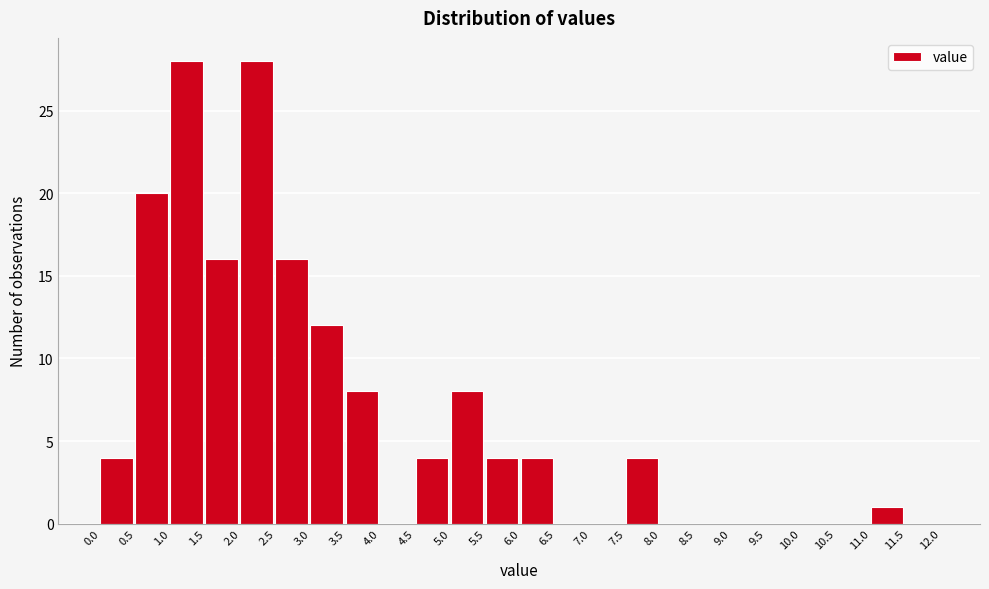

Reading left to right, list every bar in this chart as the range it spans on the x-axis followed by its height. The values are not printed on the chart, so give them approximately, as read against the axis.

0.0 to 0.5: 4
0.5 to 1.0: 20
1.0 to 1.5: 28
1.5 to 2.0: 16
2.0 to 2.5: 28
2.5 to 3.0: 16
3.0 to 3.5: 12
3.5 to 4.0: 8
4.0 to 4.5: 0
4.5 to 5.0: 4
5.0 to 5.5: 8
5.5 to 6.0: 4
6.0 to 6.5: 4
6.5 to 7.0: 0
7.0 to 7.5: 0
7.5 to 8.0: 4
8.0 to 8.5: 0
8.5 to 9.0: 0
9.0 to 9.5: 0
9.5 to 10.0: 0
10.0 to 10.5: 0
10.5 to 11.0: 0
11.0 to 11.5: 1
11.5 to 12.0: 0